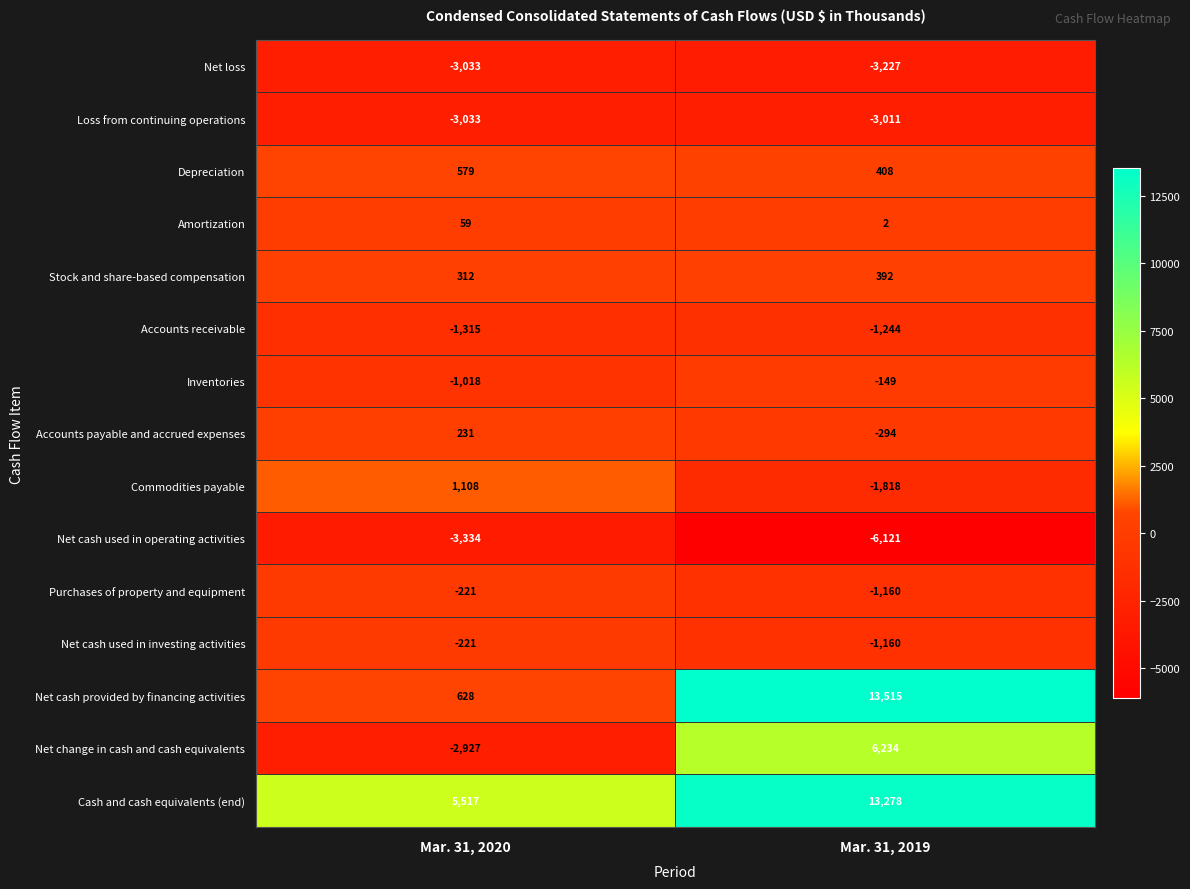

How many categories are shown in the chart?

2